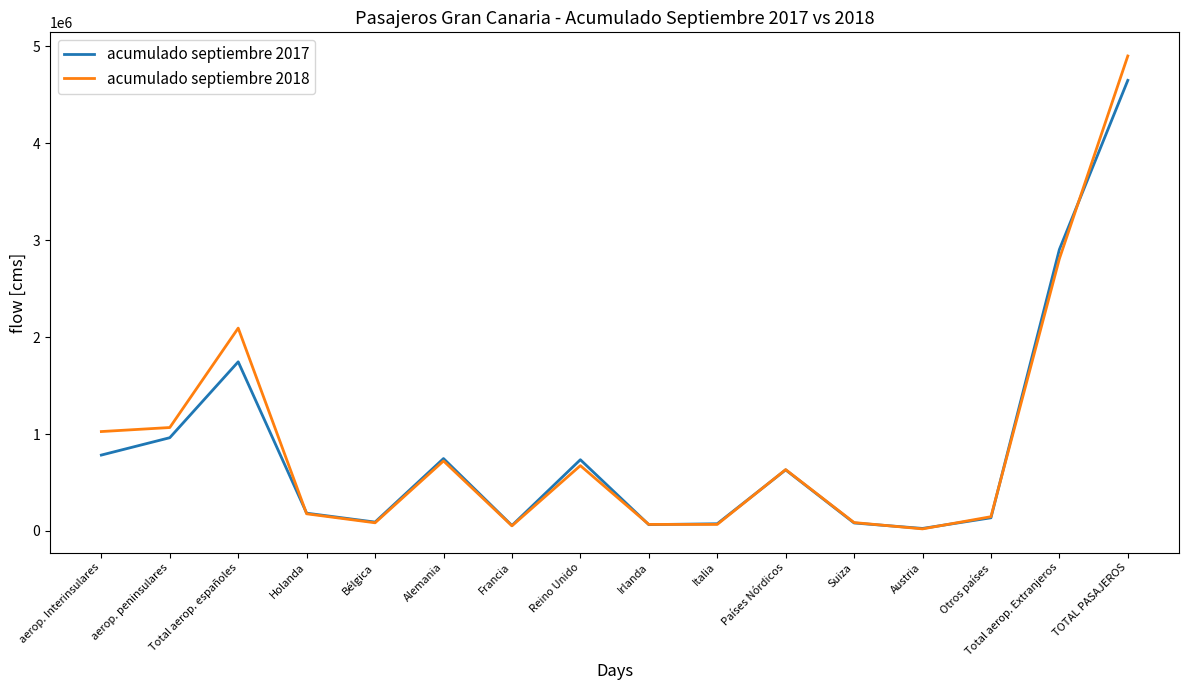

What is the sum of the acumulado septiembre 2018 values at TOTAL PASAJEROS and Bélgica?

4983784